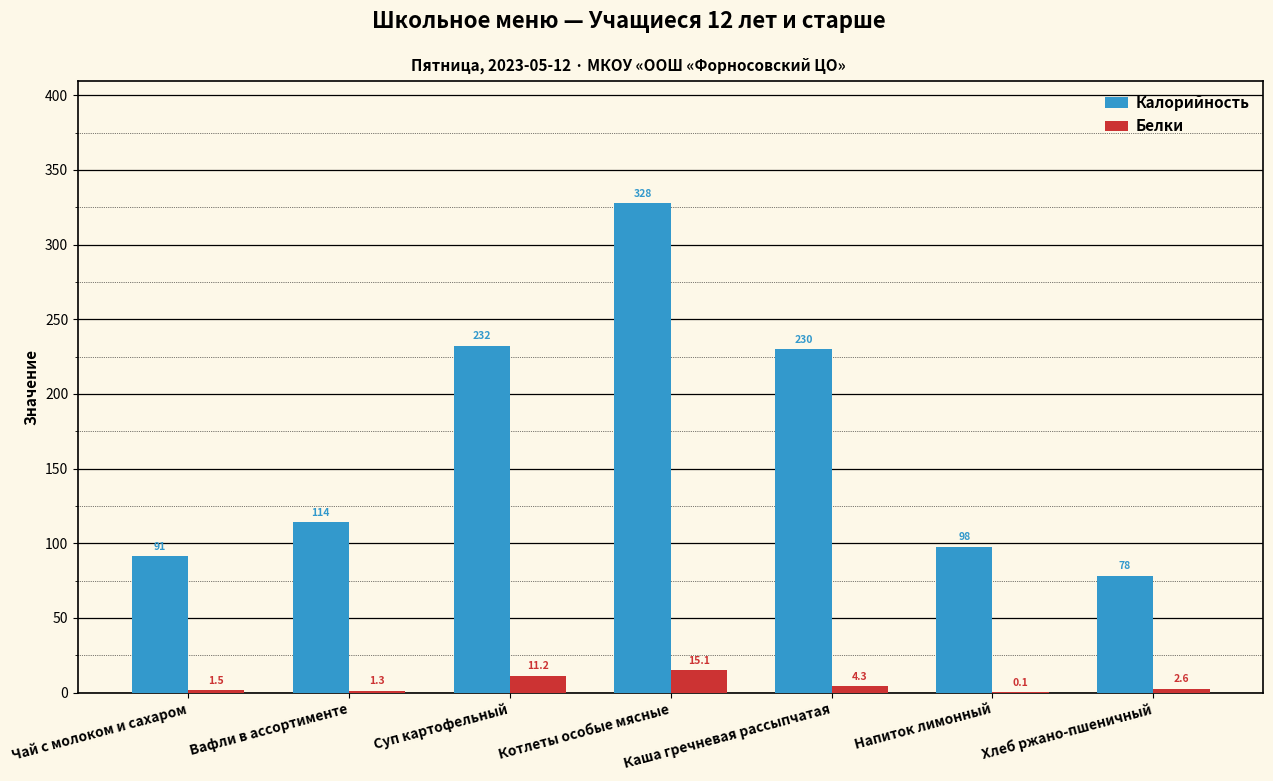

What is the average value of the Калорийность series?

167.2